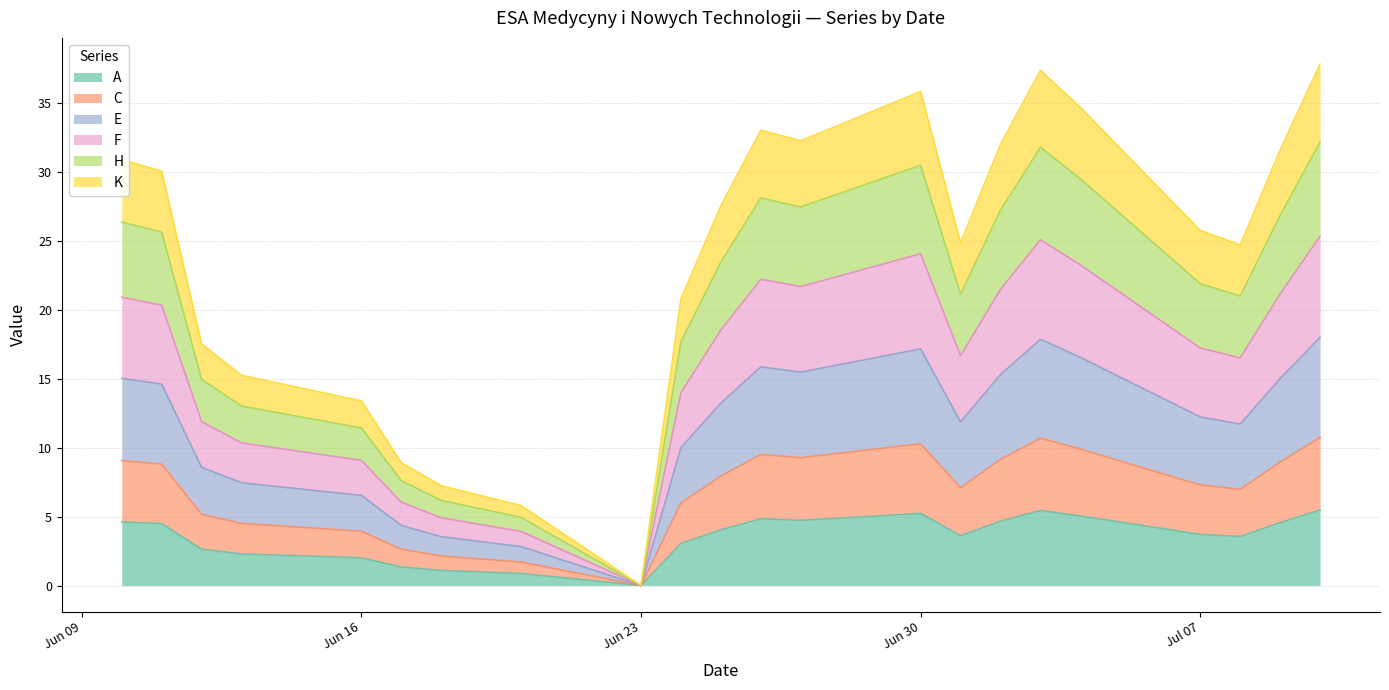

At which category does F reach its first local peak?

2025-06-26